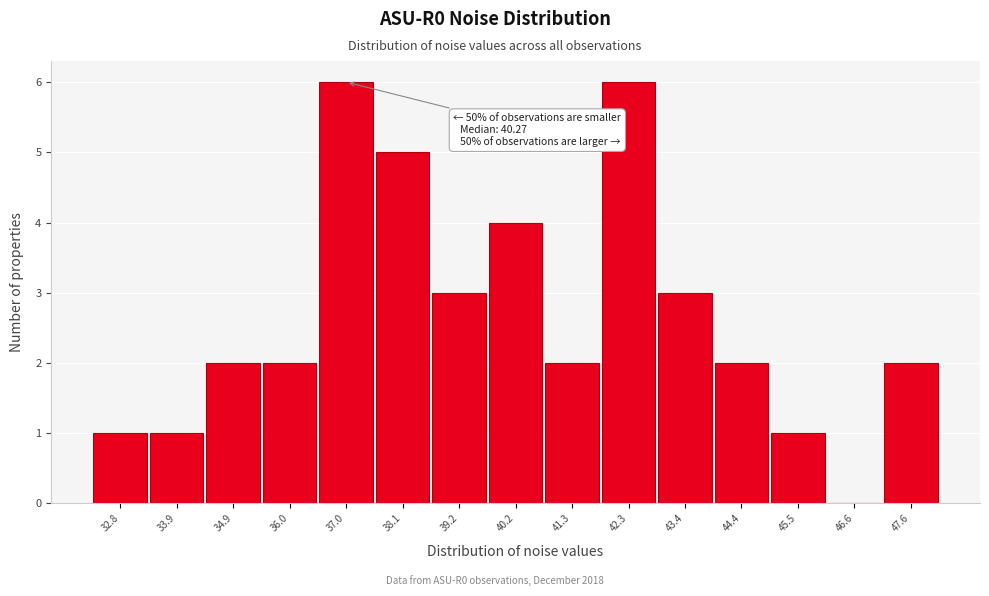

Reading left to right, list all the values displayed in this chart.

32.8=1	33.9=1	34.9=2	36.0=2	37.0=6	38.1=5	39.2=3	40.2=4	41.3=2	42.3=6	43.4=3	44.4=2	45.5=1	46.6=0	47.6=2